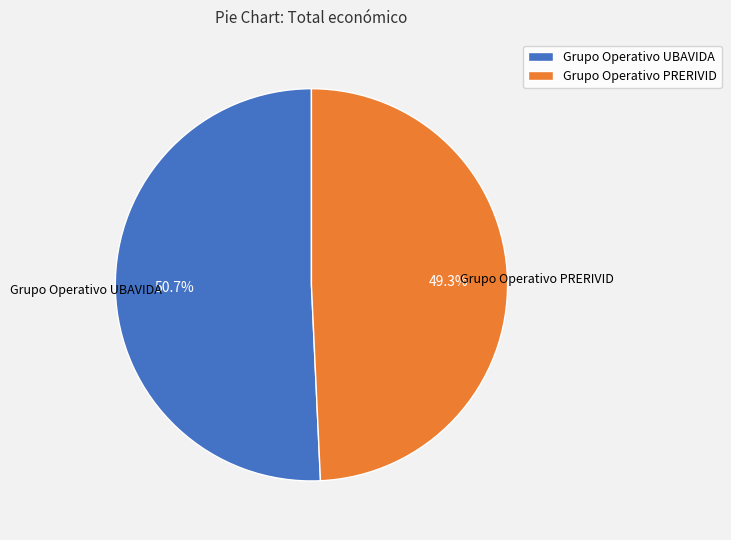

To the nearest percent, what portion does Grupo Operativo PRERIVID represent?

49%